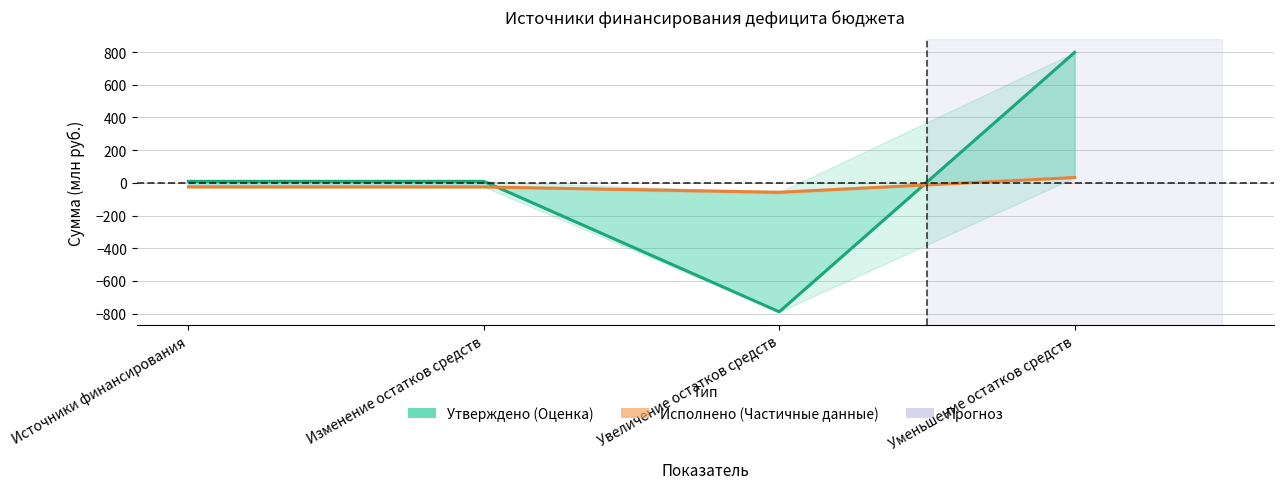

At which label does Утверждено (Оценка) reach its peak?

Уменьшение остатков средств